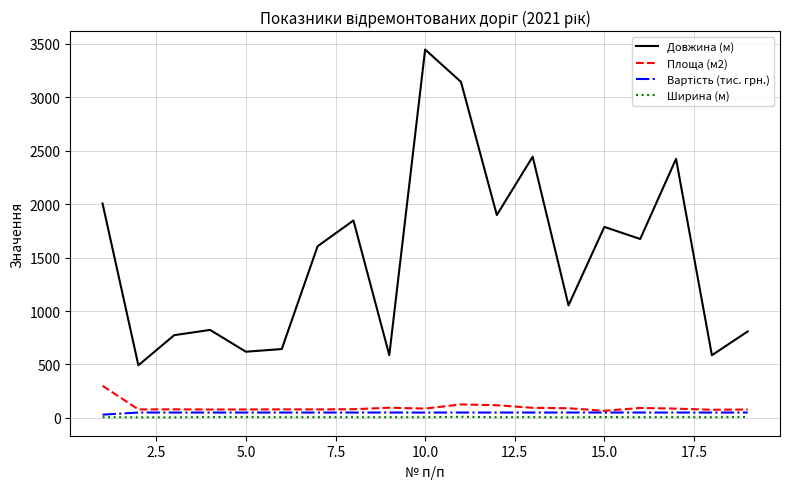

What is the maximum value shown in the chart?

3447.0